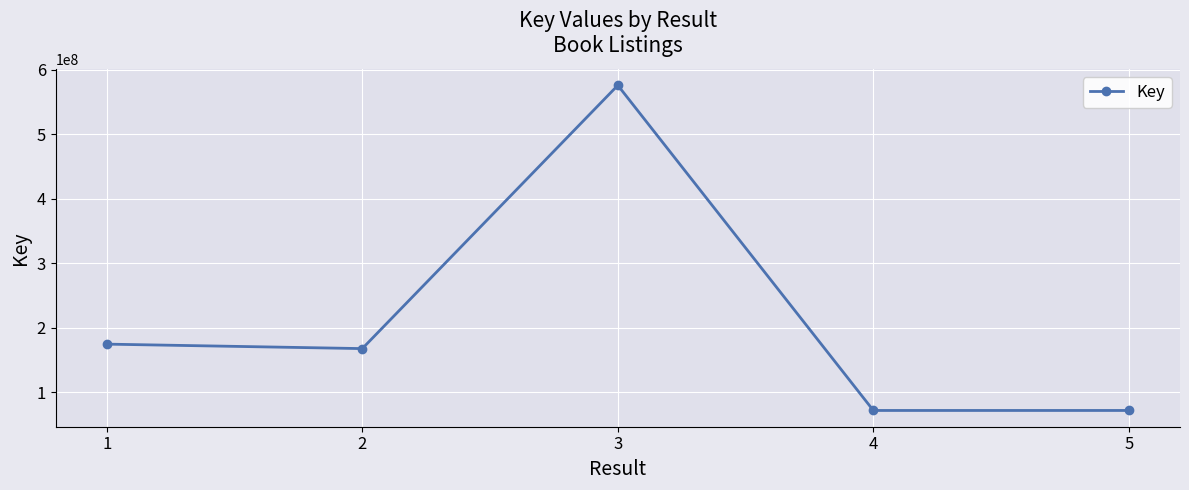

What is the ratio of the value at 4 to the value at 1?

0.4